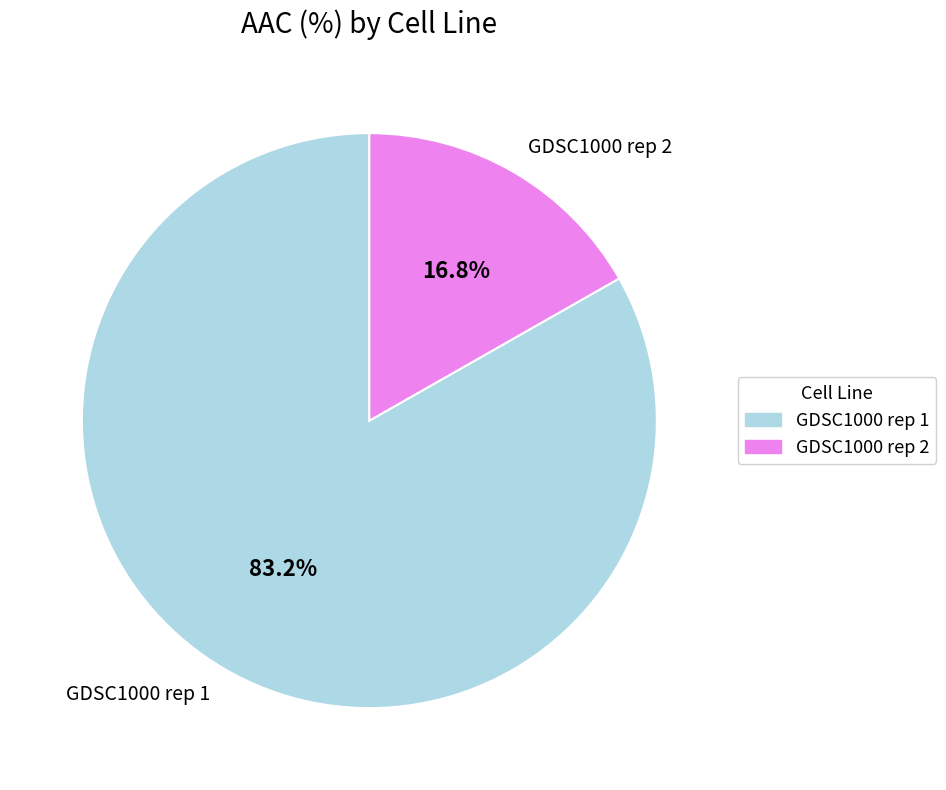

To the nearest percent, what is the combined percentage of GDSC1000 rep 1 and GDSC1000 rep 2?

100%